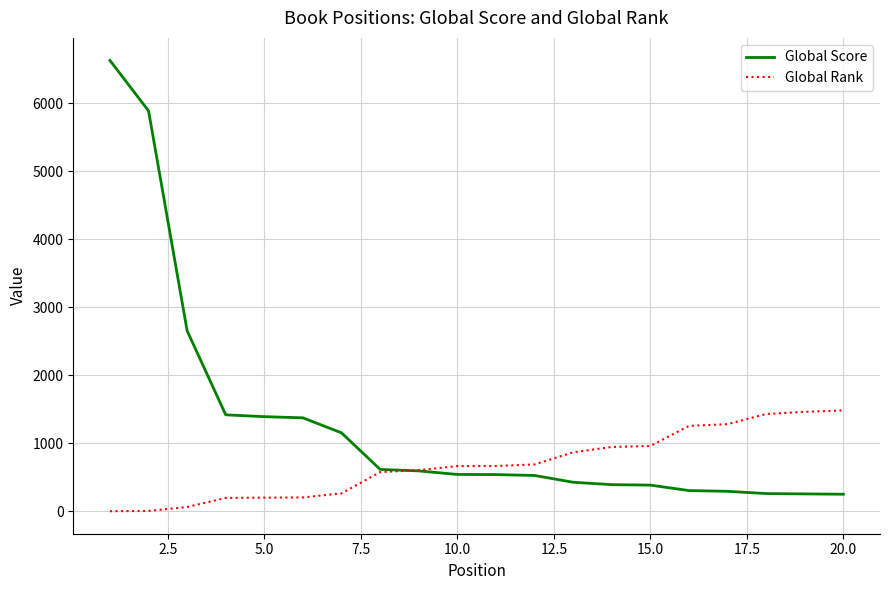

What is the maximum value for Global Score?

6628